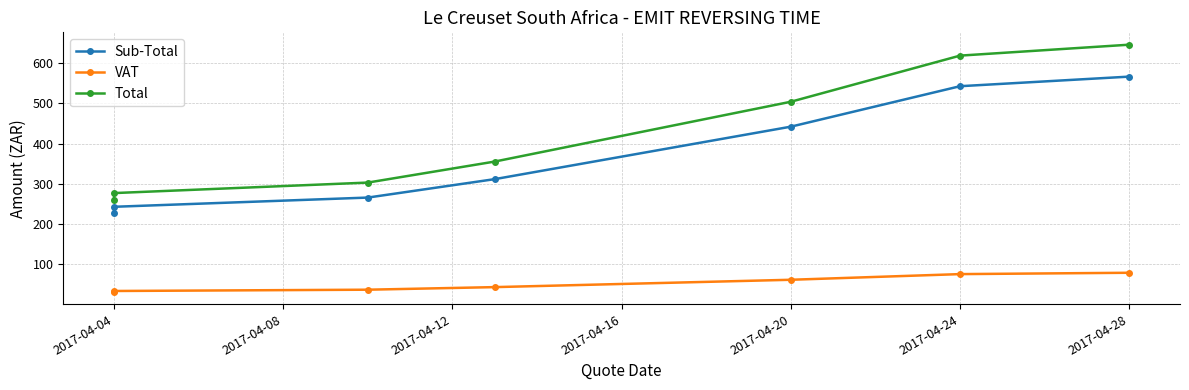

Reading right to left, what are all the values shown in this chart?

Sub-Total: 566.3	542.5	442.1	311.8	266.0	243.1	228.8
VAT: 79.3	76.0	61.9	43.6	37.2	34.0	32.0
Total: 645.6	618.5	503.9	355.4	303.2	277.1	260.9